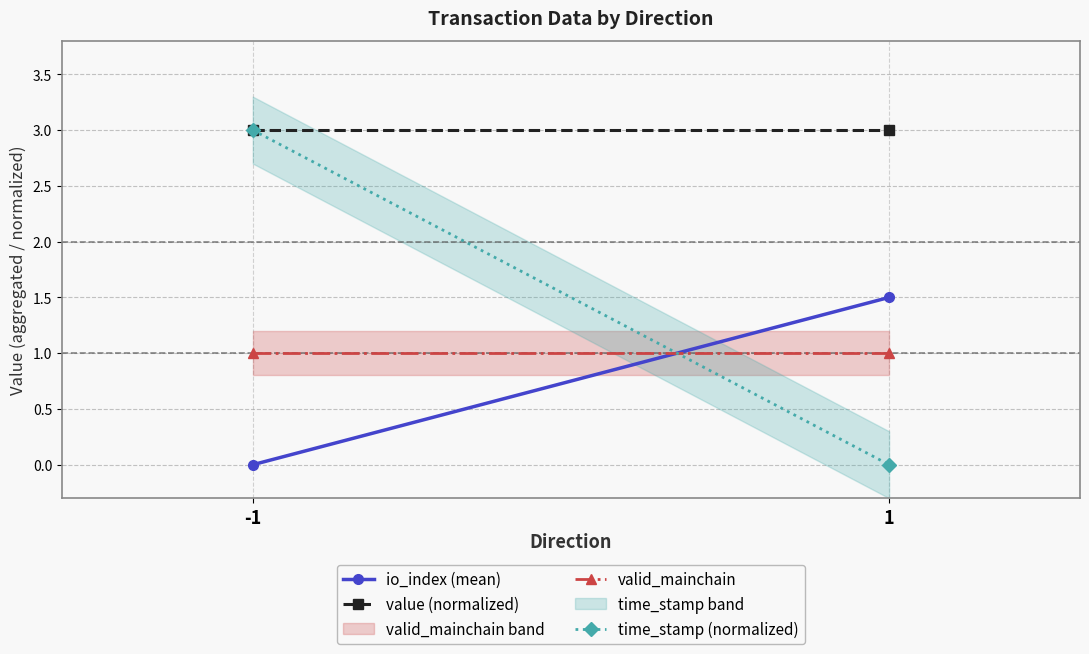

Which series has the largest total across all categories?

value (normalized)